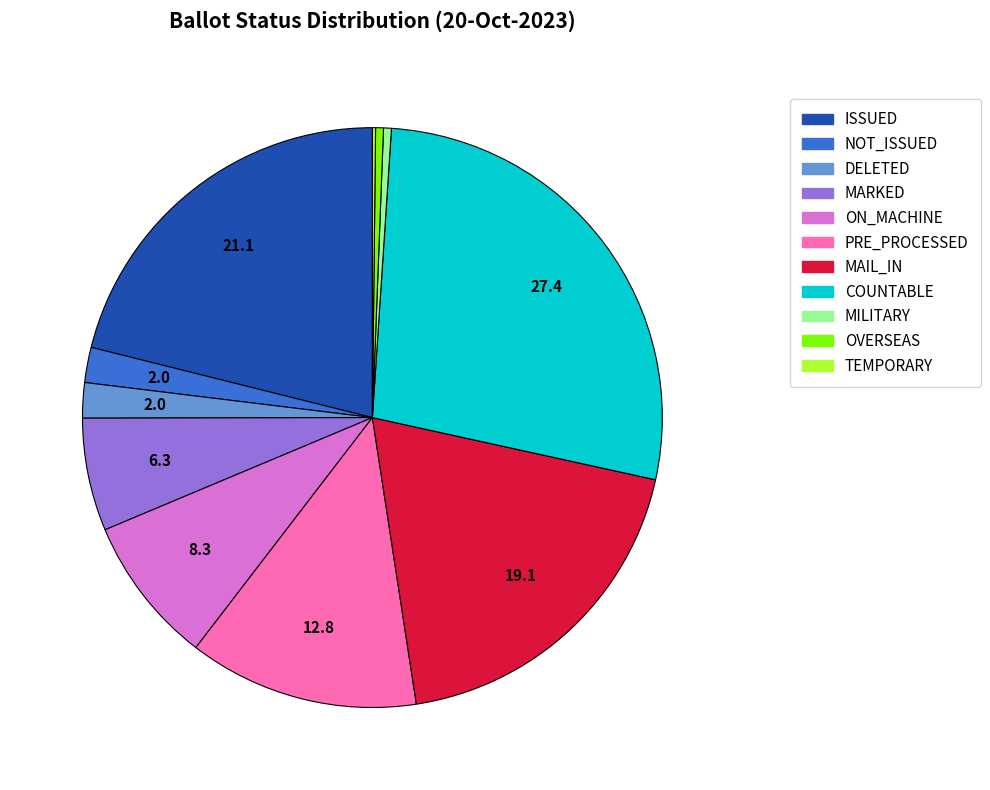

Does any single category account for the majority?

No